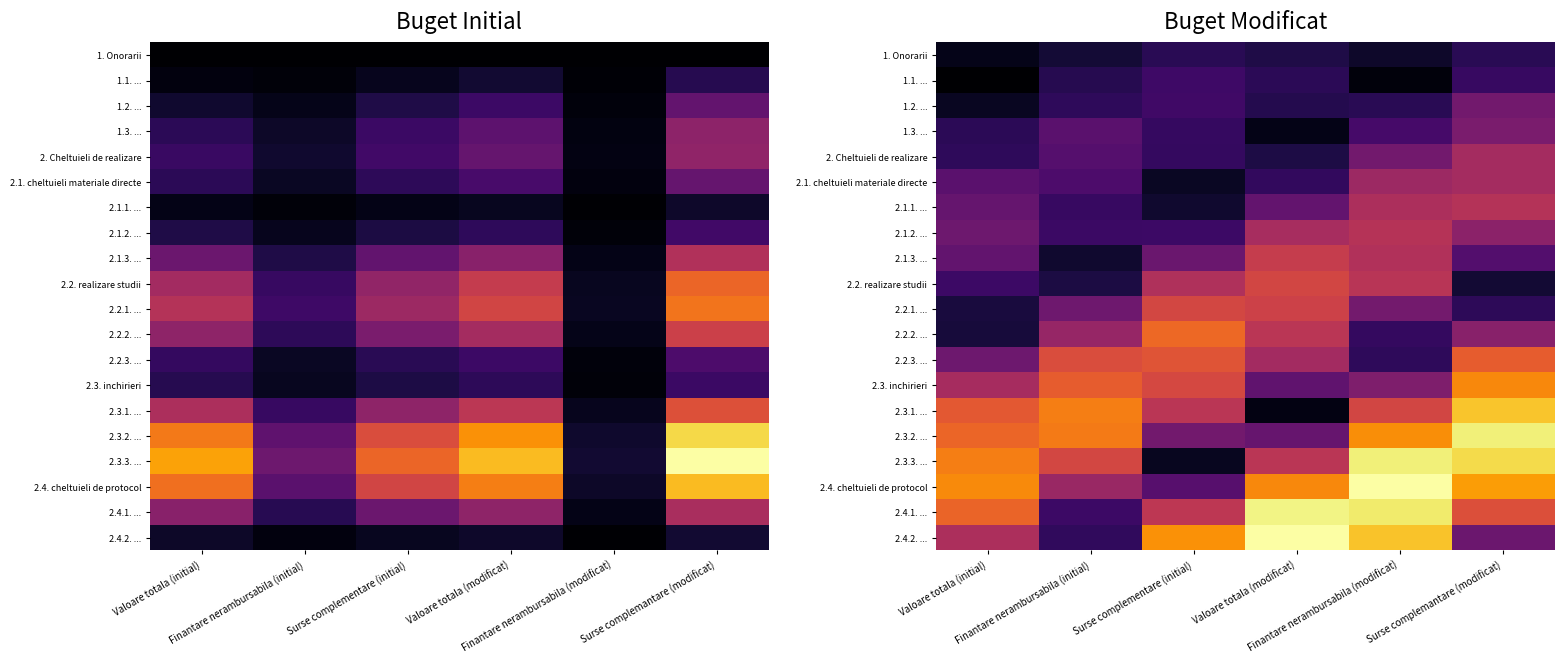

The value of 2.3.3. ... at Valoare totala (initial) is 0.7. True or false?

True